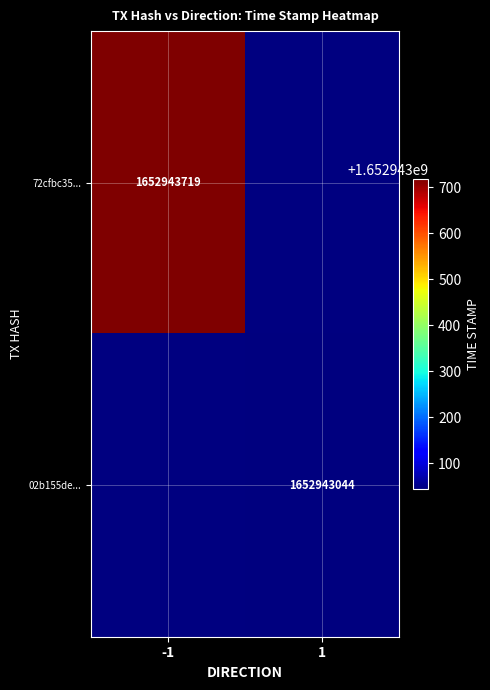

Count the number of categories in the chart.

2